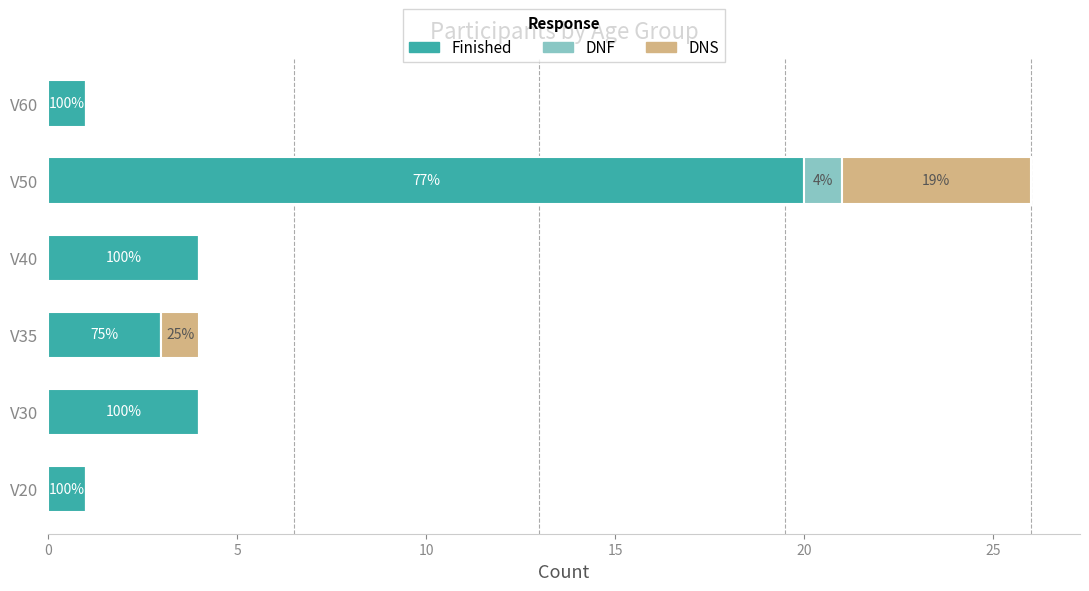

What are all the series names shown in the legend?

Finished, DNF, DNS